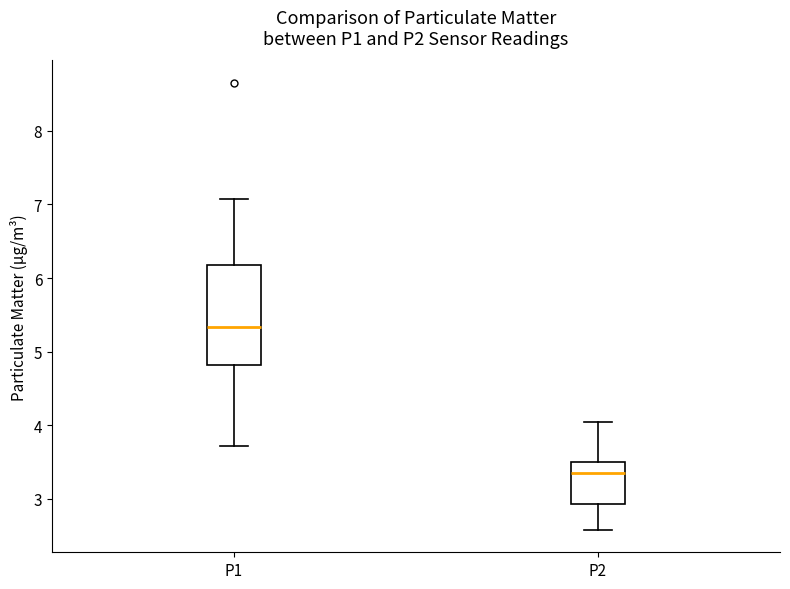

Which box's median line is the lowest?

P2